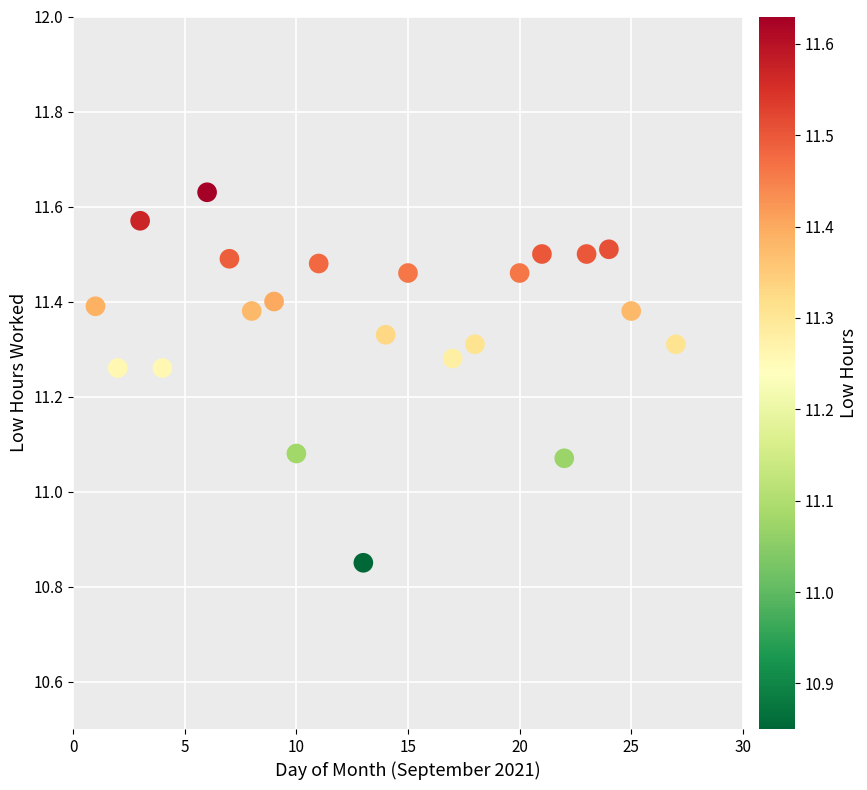

What is the range of X values (max minus min)?

26.0